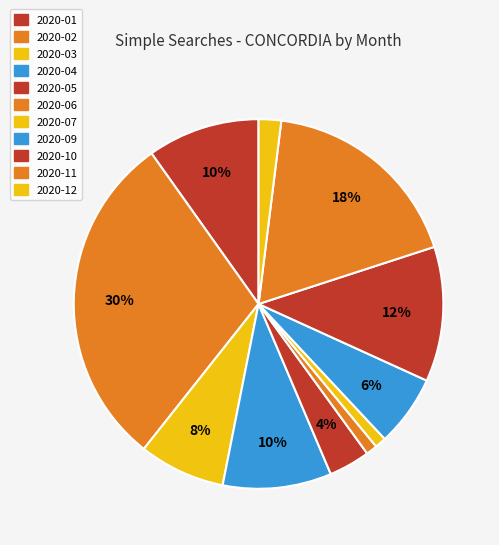

How many segments does this pie chart have?

11